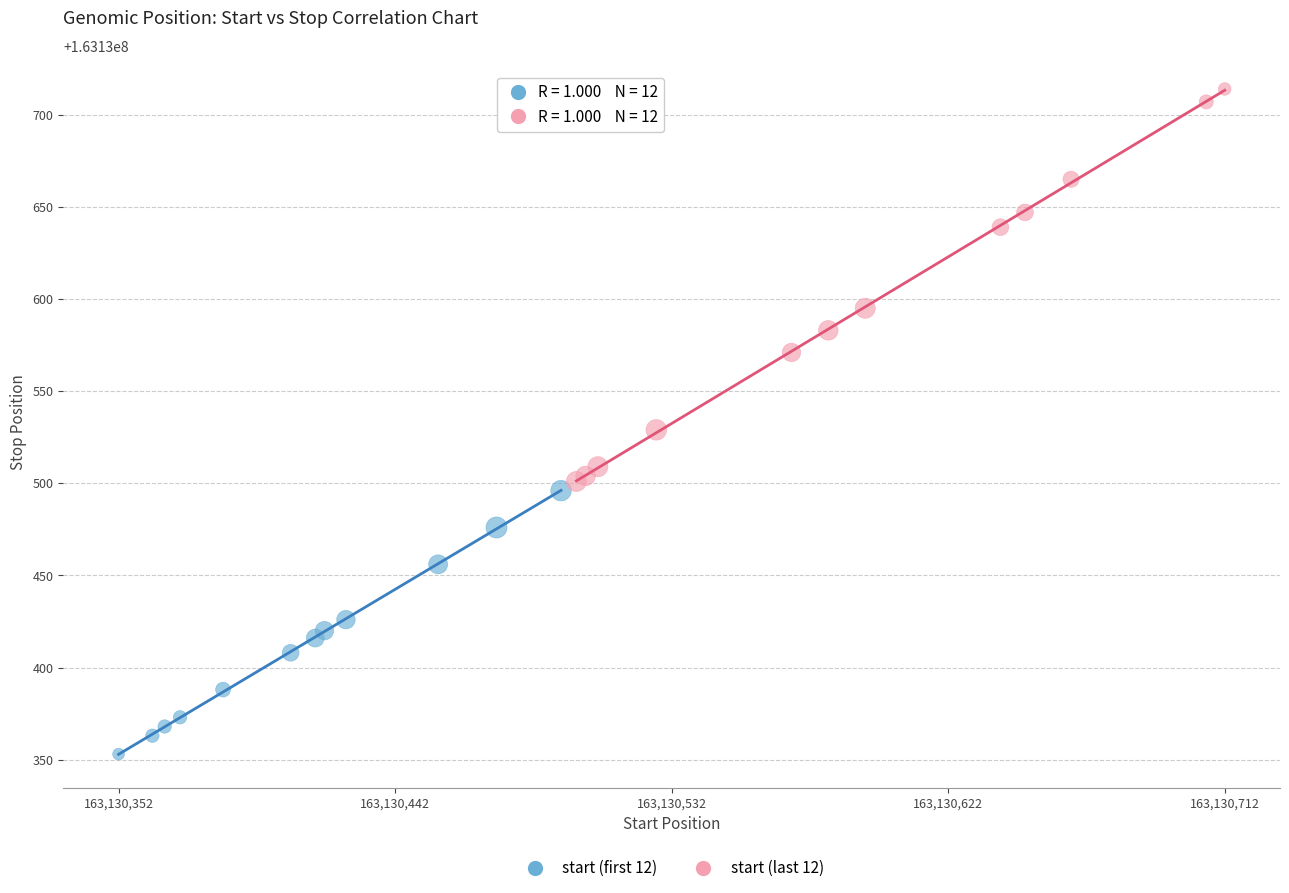

Which series contains the highest Y value?

start (last 12)